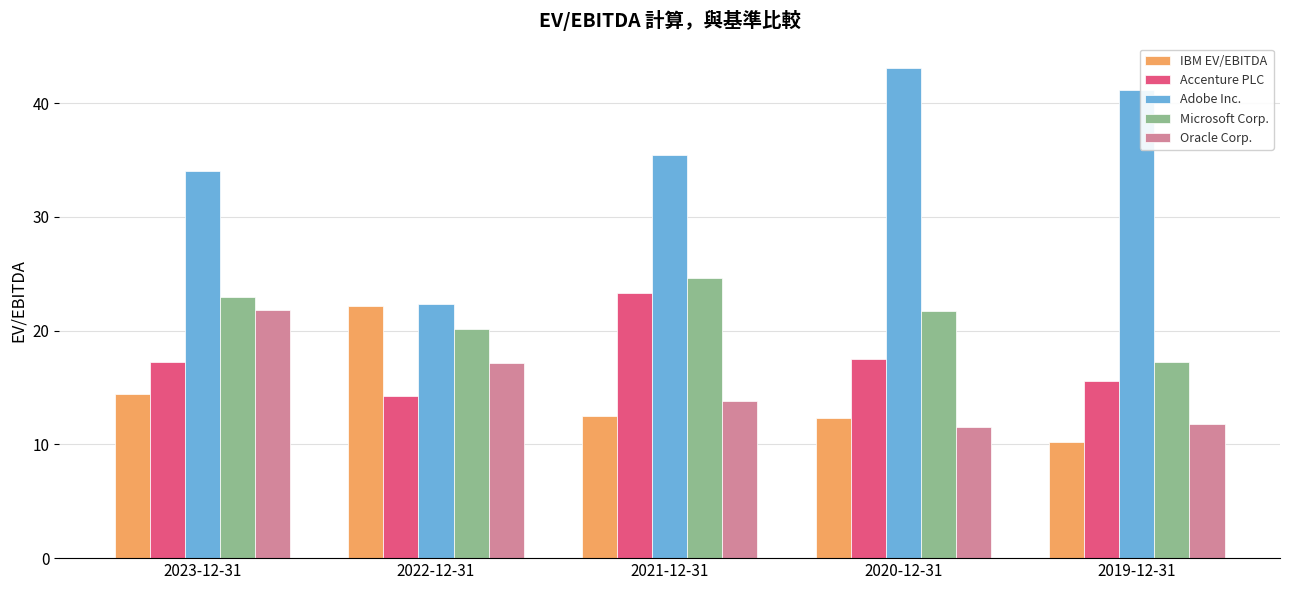

Read the IBM EV/EBITDA value at 2020-12-31.

12.3